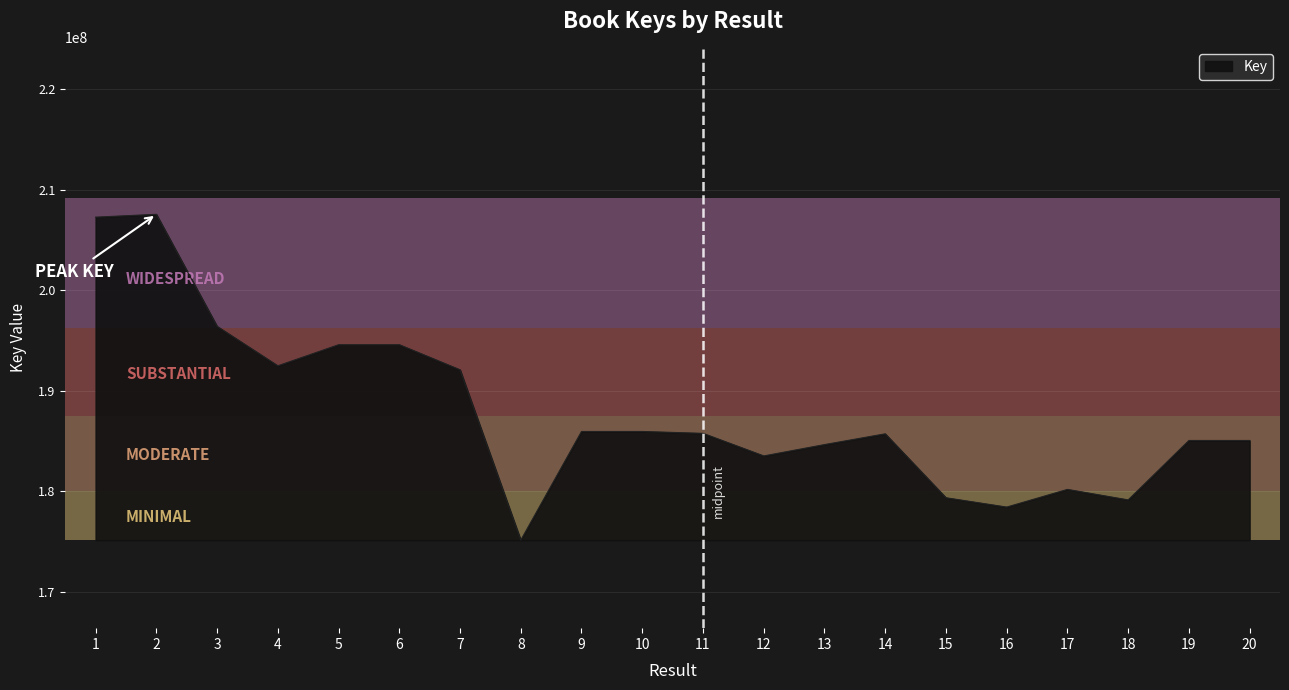

What is the difference between the maximum and minimum values?

32434849